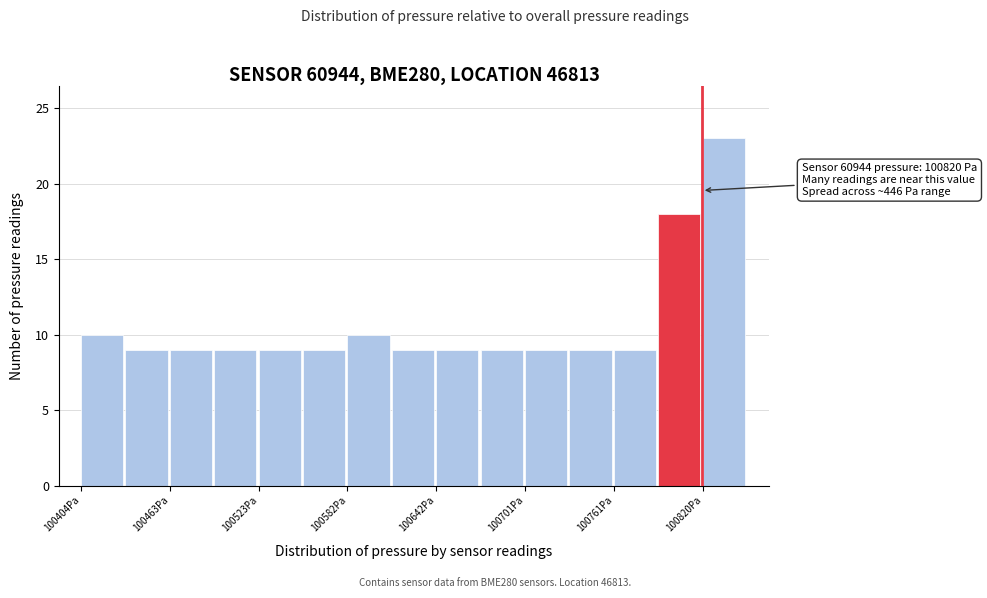

Read against the x-axis, roughly where is the centre of the tallest bar?

100830